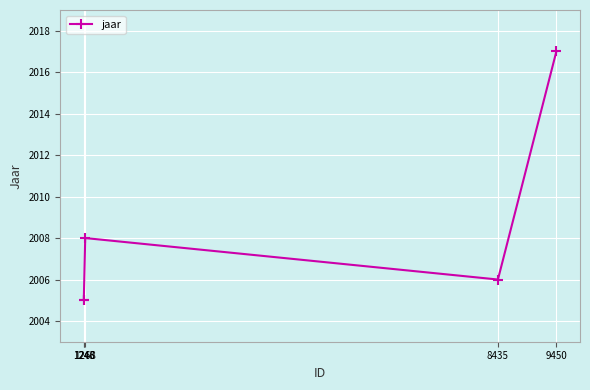

At which label is the value closest to 2011?

1268